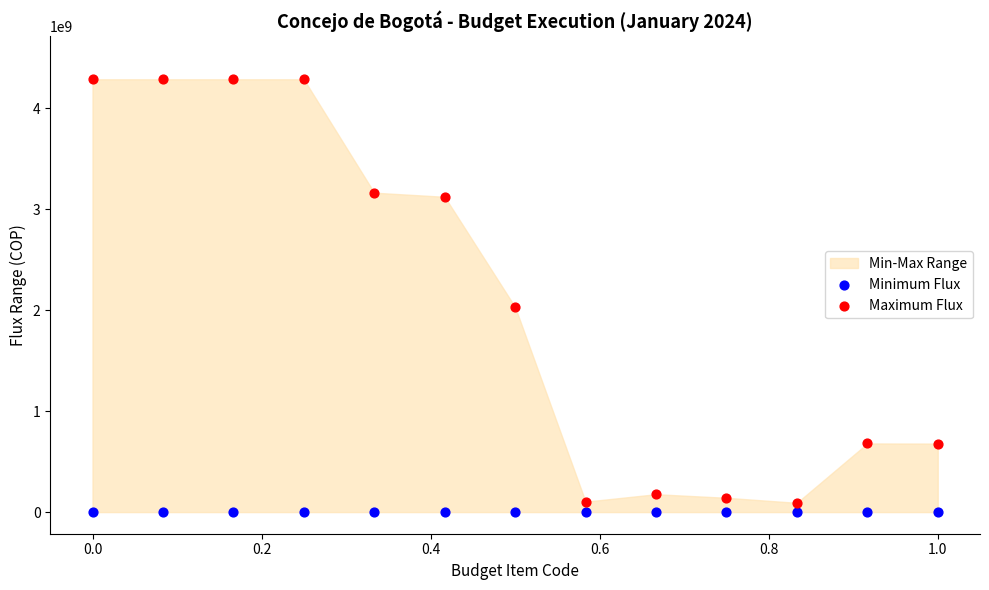

Across all series, what Y value is closest to 2142820139?

2030616188